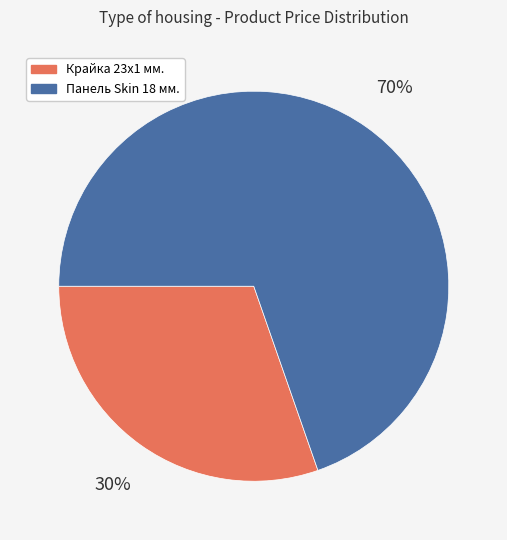

Is there any slice that represents more than half of the pie?

Yes